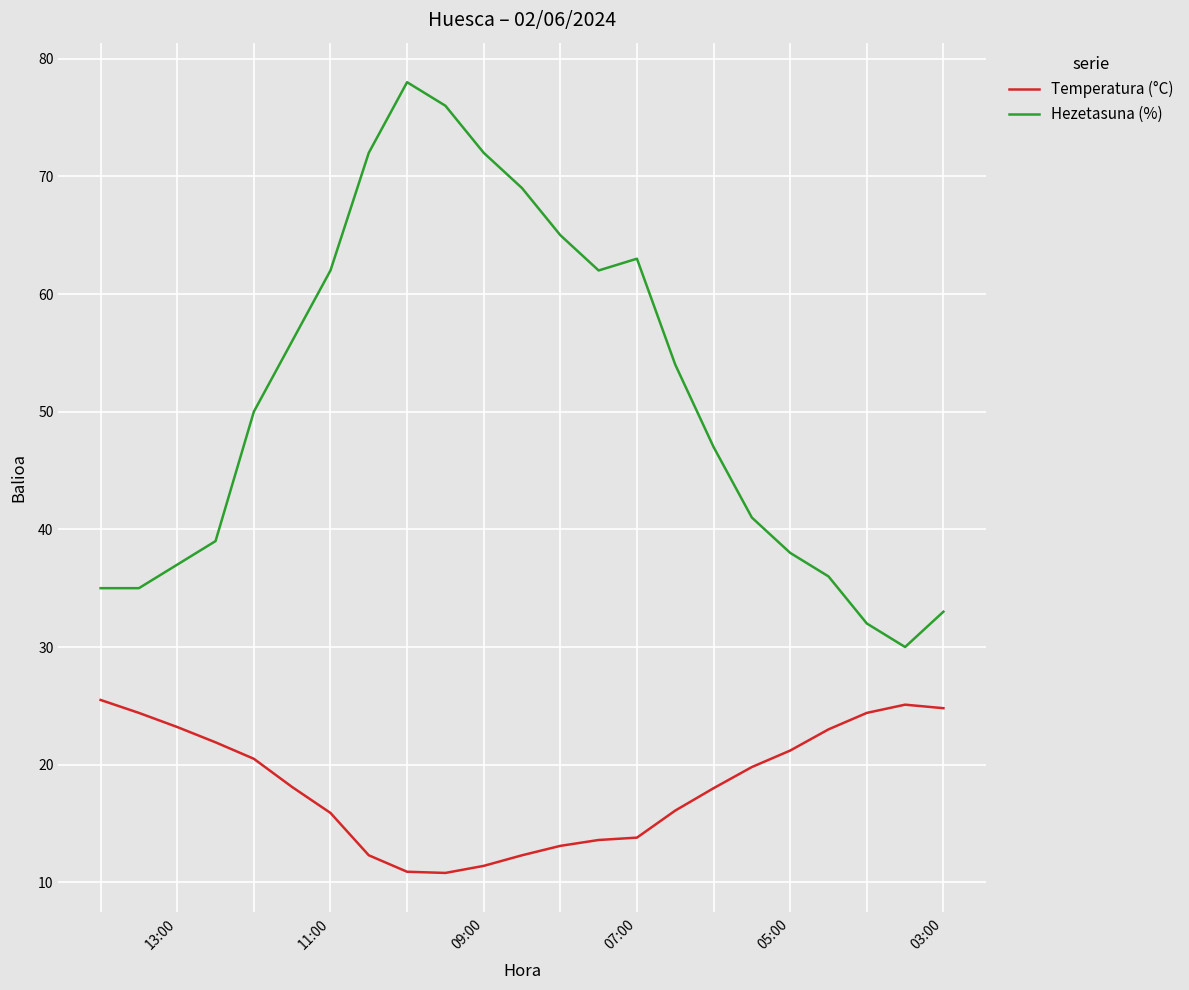

Does the chart have visible grid lines?

Yes